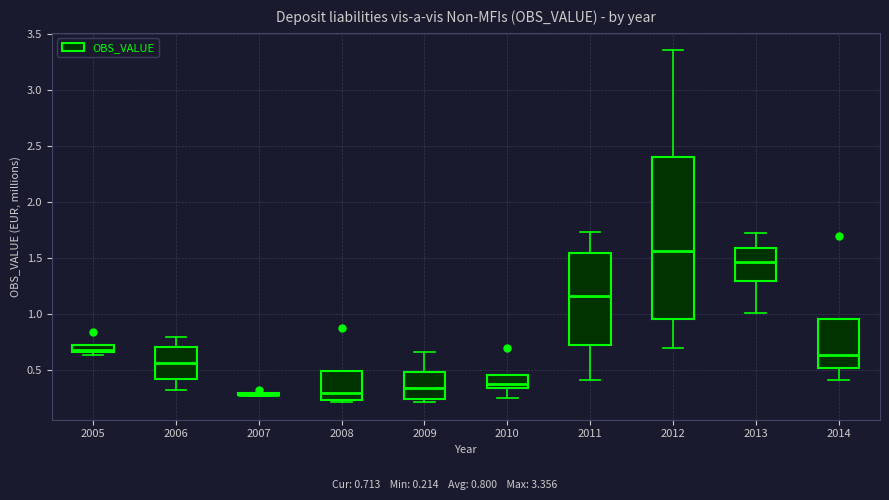

Where does the upper whisker of the box at x = 2006 end on the y-axis? The values are not printed on the chart, so give them approximately, as read against the axis.

0.80